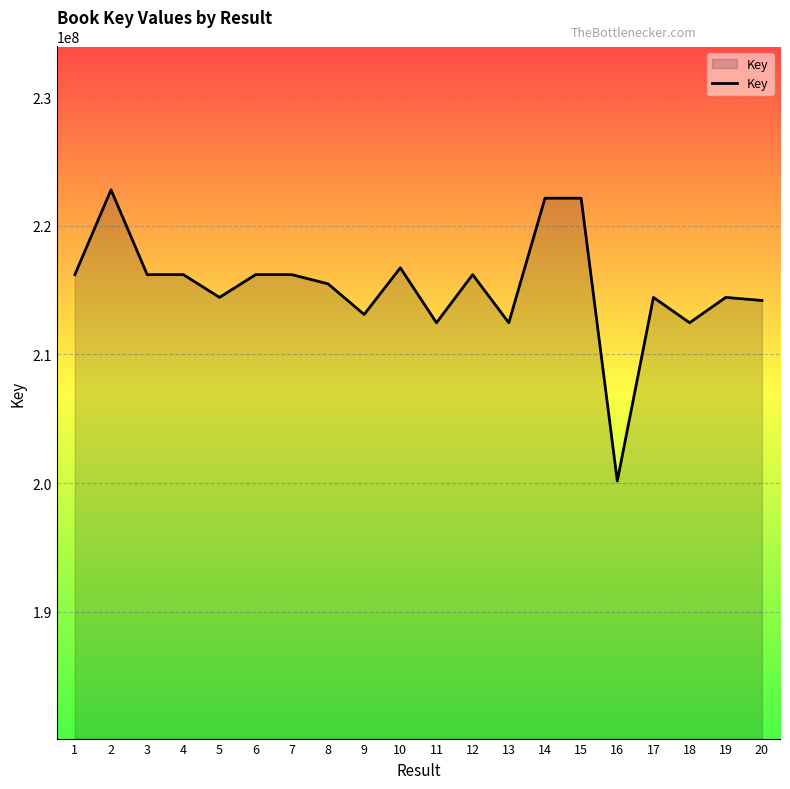

How many series are shown in this chart?

1